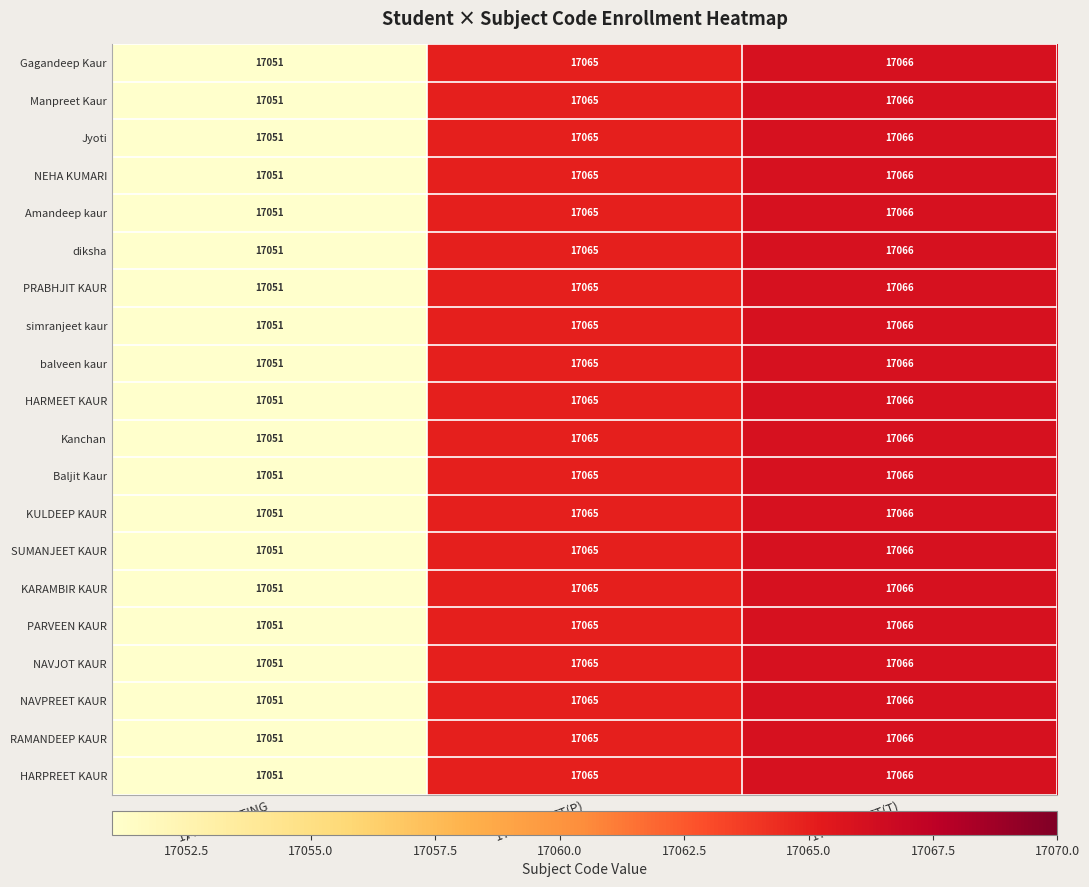

What is the minimum value shown in the chart?

17051